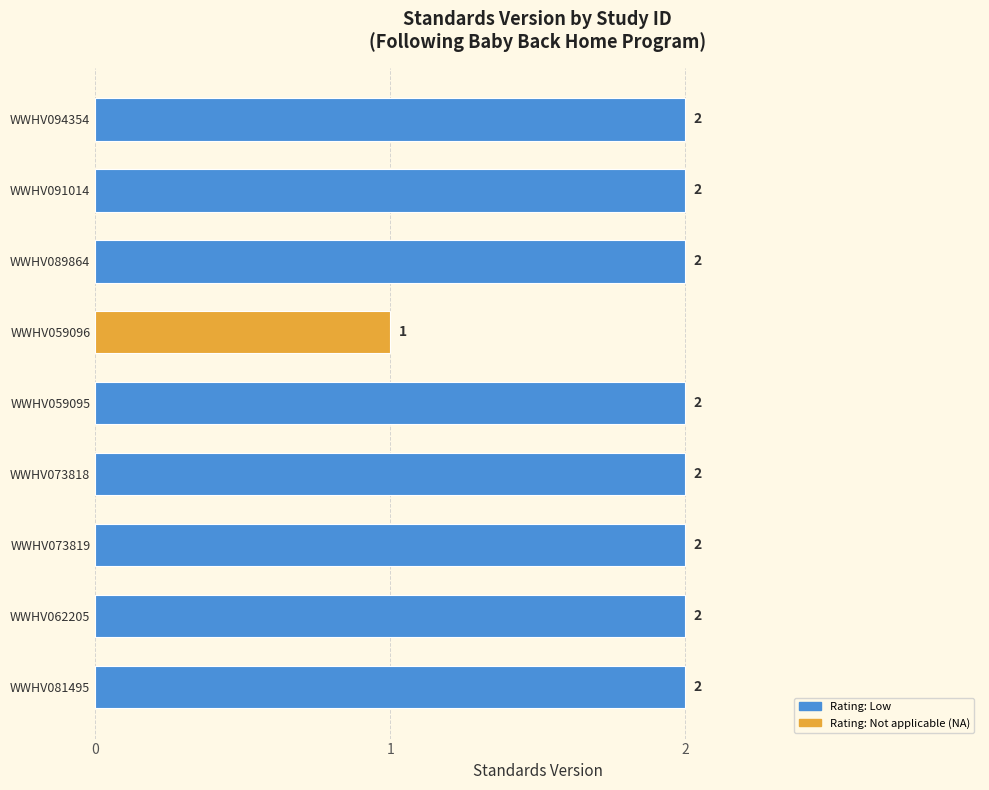

Between WWHV059096 and WWHV073819, which is larger?

WWHV073819